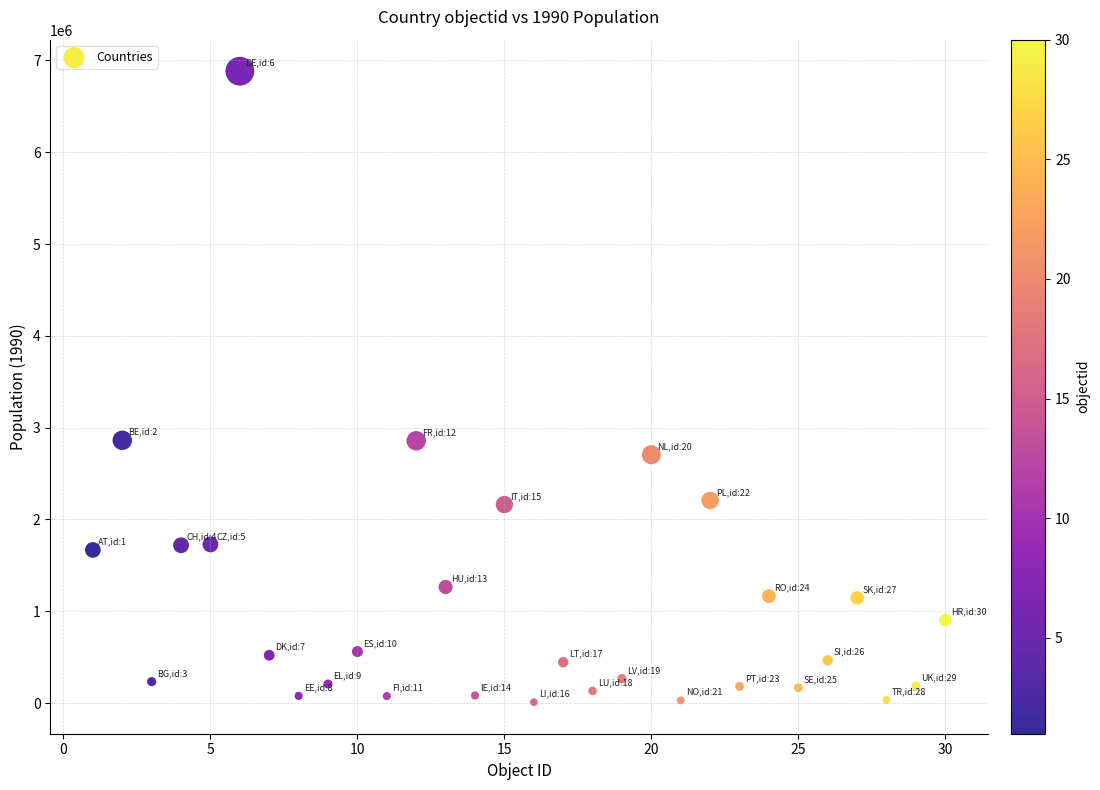

What is the range of Y values (max minus min)?

6873172